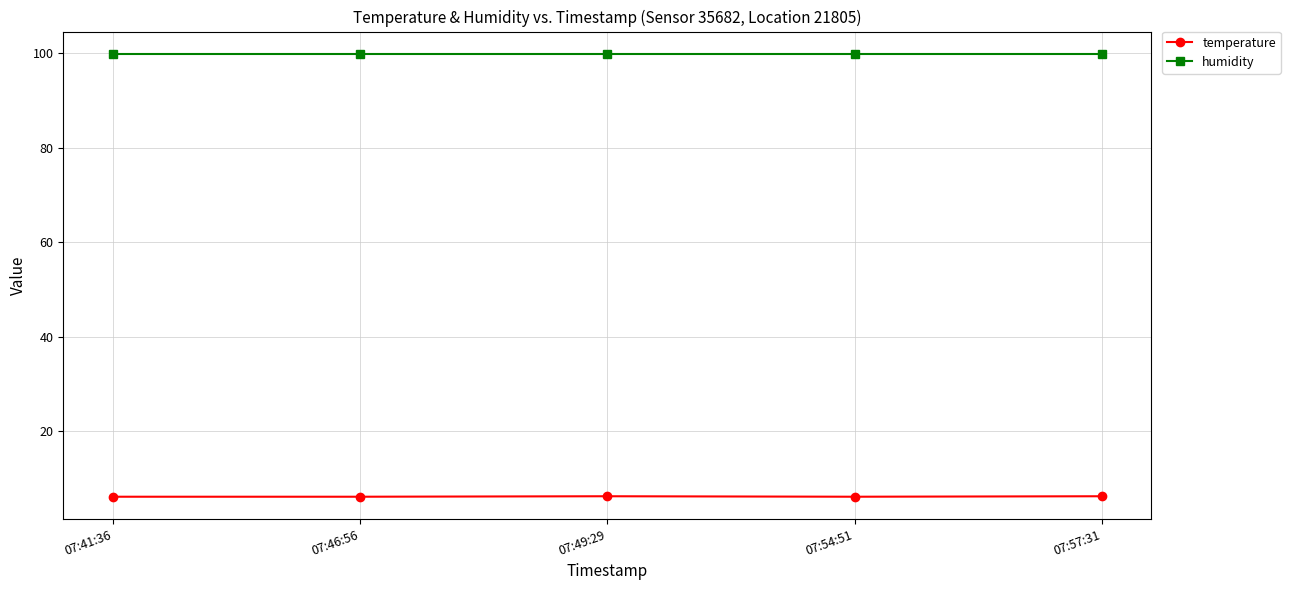

True or false: temperature and humidity intersect in this chart.

False